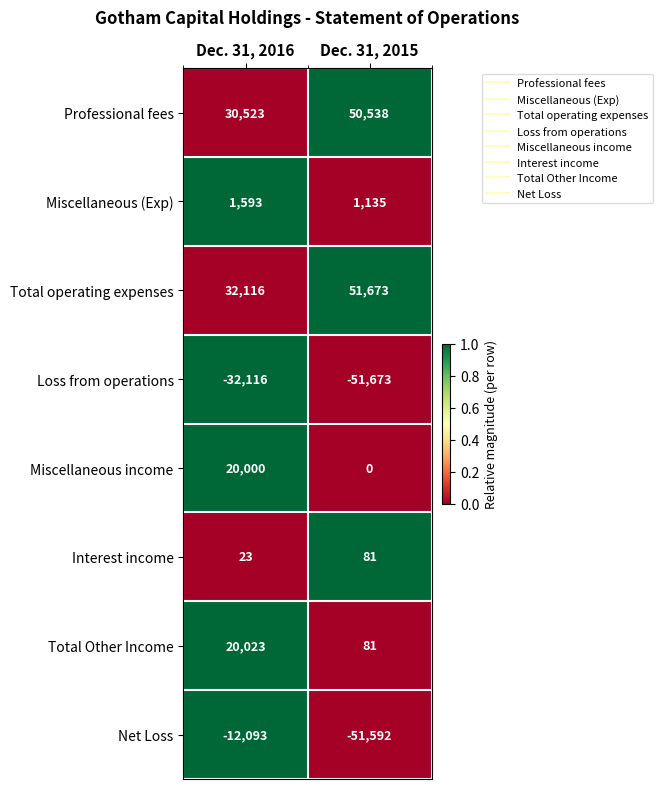

What is the total value across all series at Dec. 31, 2016?

60069